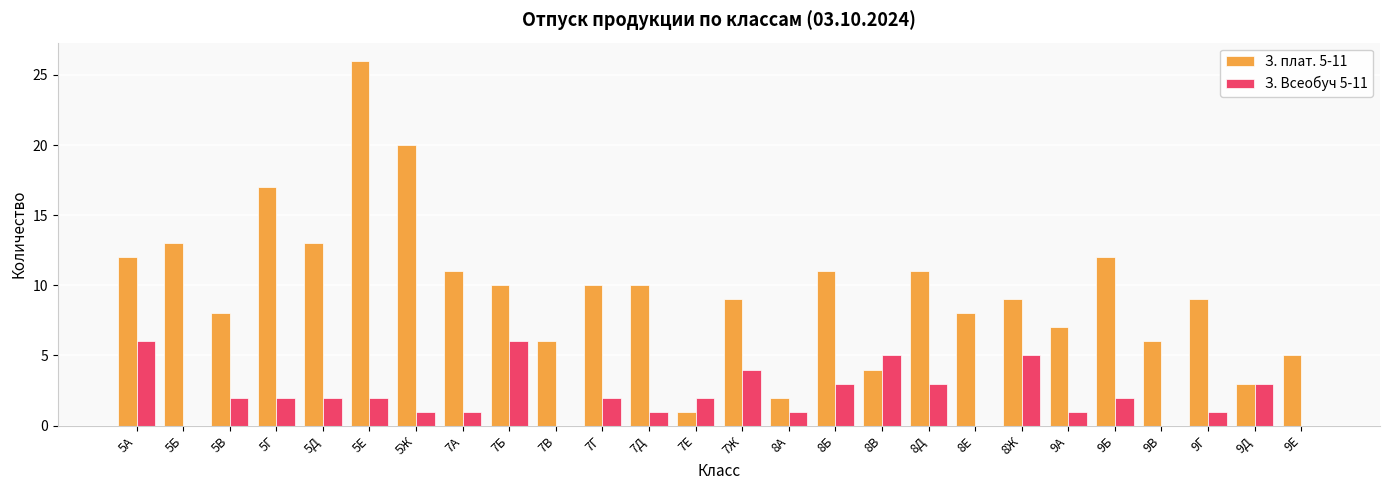

What are all the series names shown in the legend?

З. плат. 5-11, З. Всеобуч 5-11